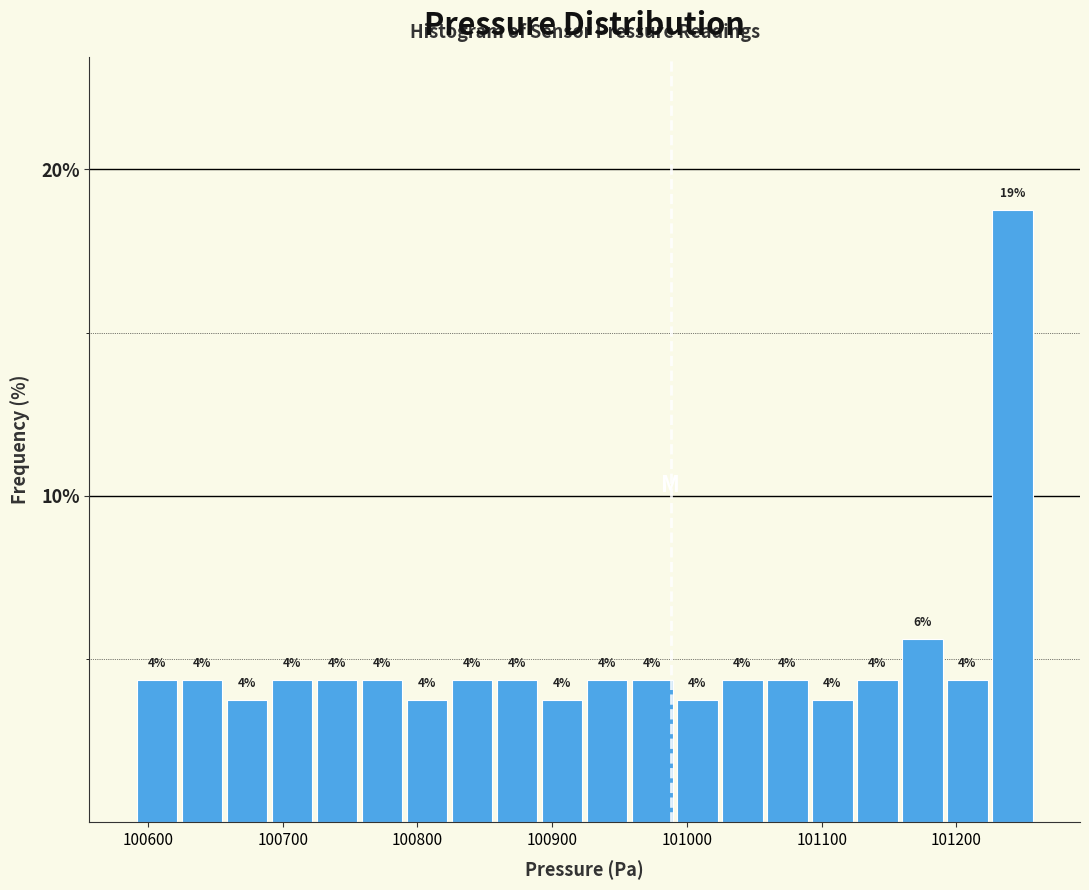

Read against the x-axis, roughly where is the centre of the tallest bar?

101240